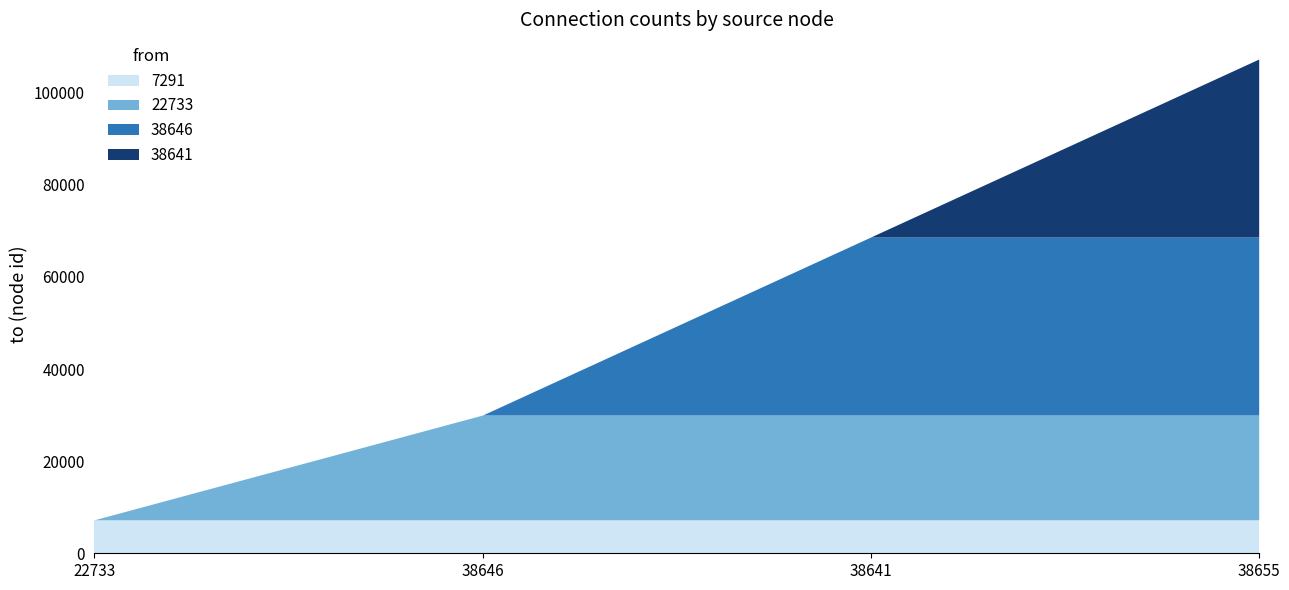

True or false: 38641 has more than 0 points higher than both neighbors.

False